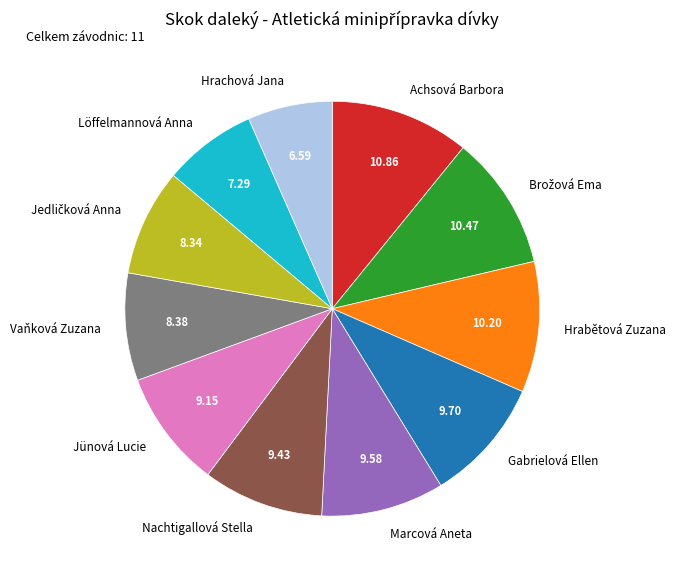

Which slice is the smallest?

Hrachová Jana